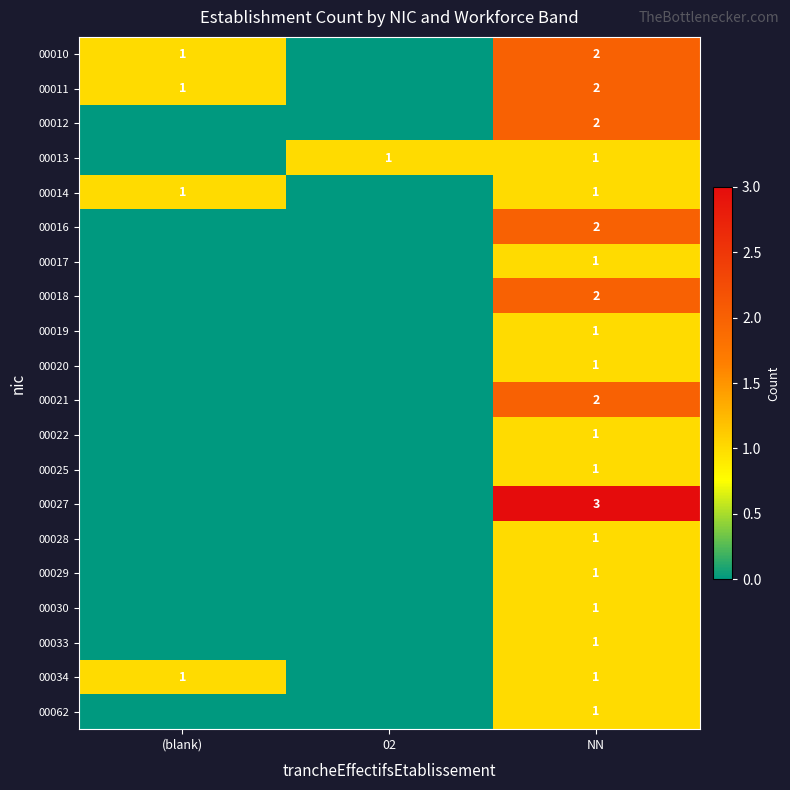

True or false: 00018 has a value of 3 at NN.

False